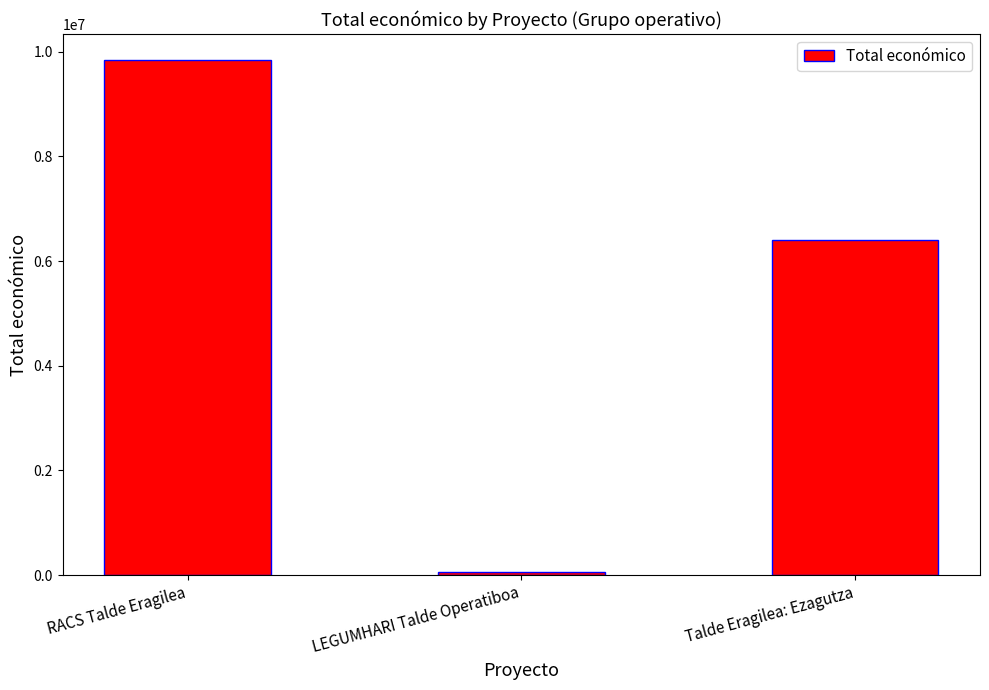

Reading left to right, what are all the values shown in this chart?

RACS Talde Eragilea=9847932	LEGUMHARI Talde Operatiboa=57500	Talde Eragilea: Ezagutza=6401275